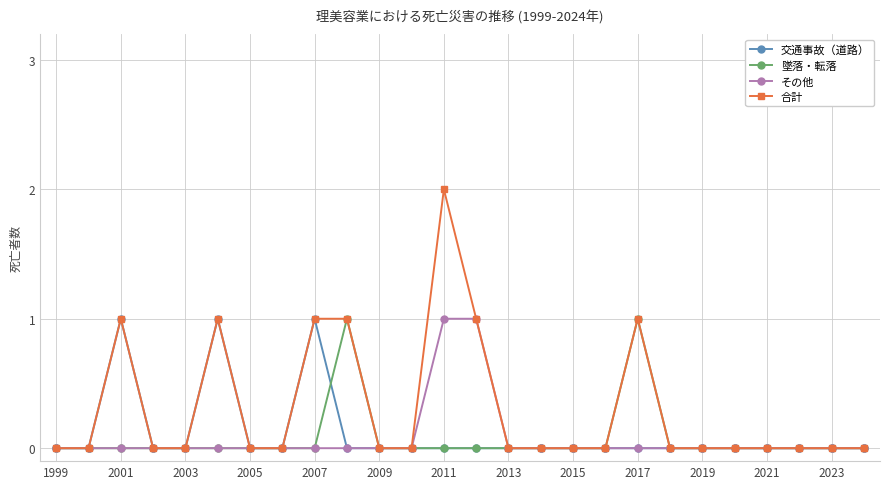

Which series has the largest range (max minus min)?

合計